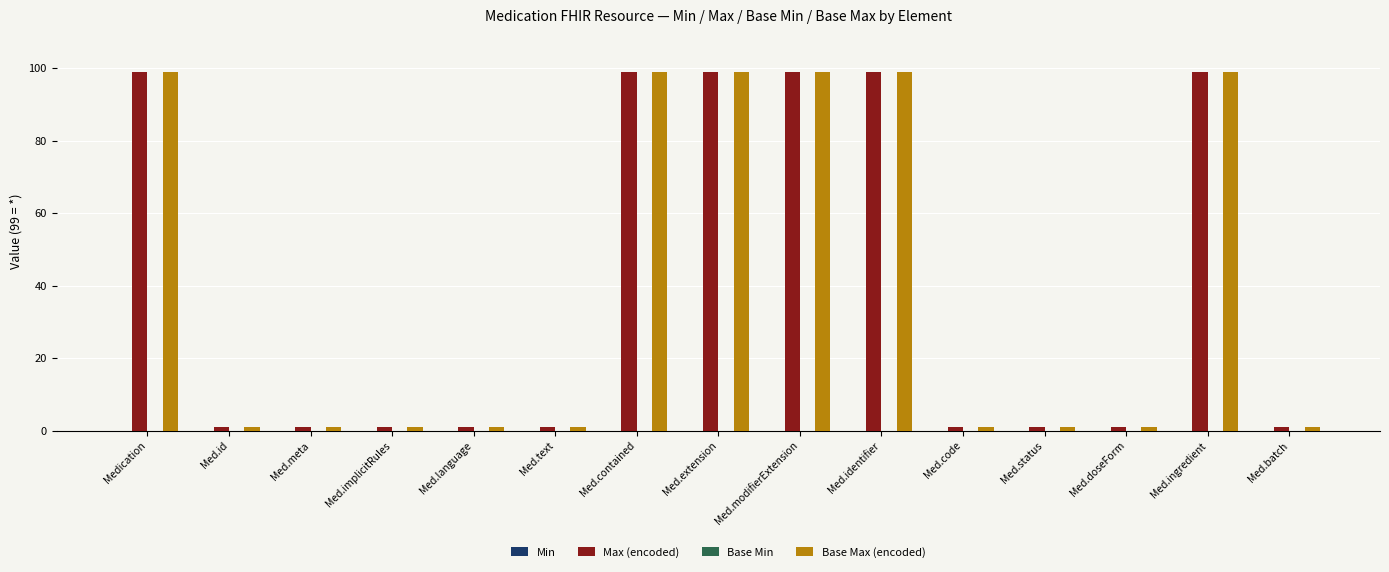

Are the bars grouped side by side (vs. stacked)?

Yes